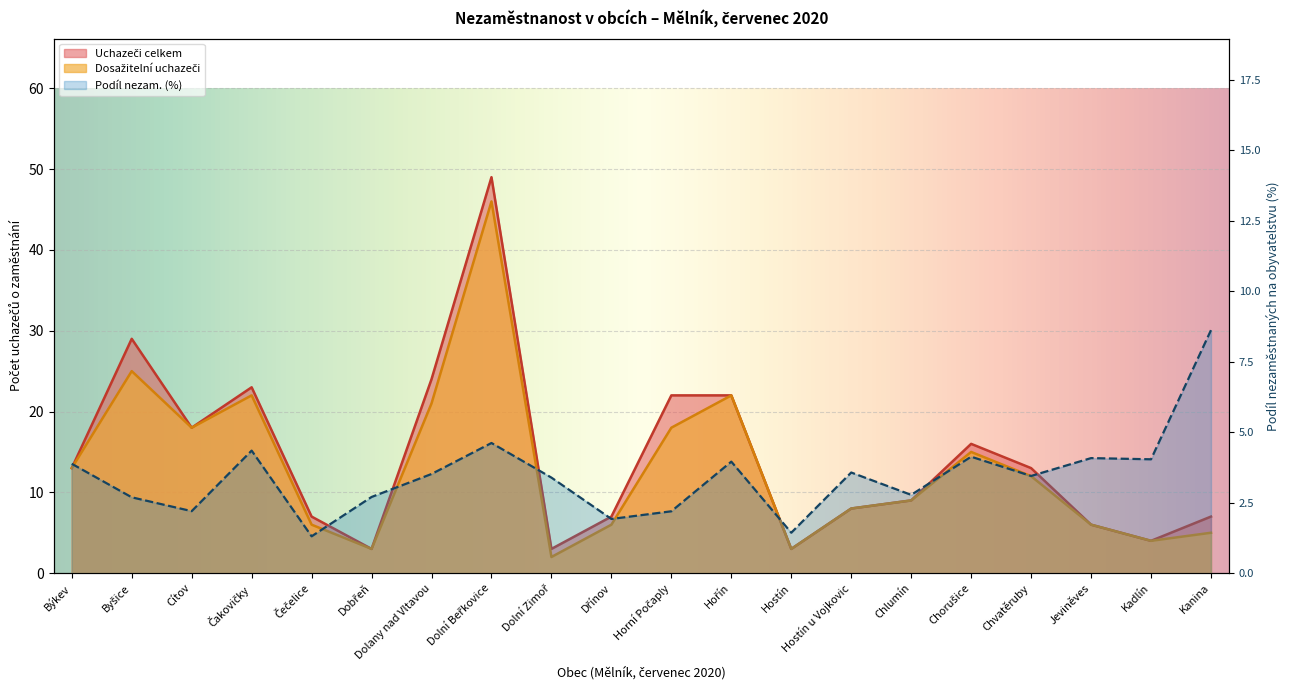

True or false: Dosažitelní uchazeči and Uchazeči celkem cross at least once.

False